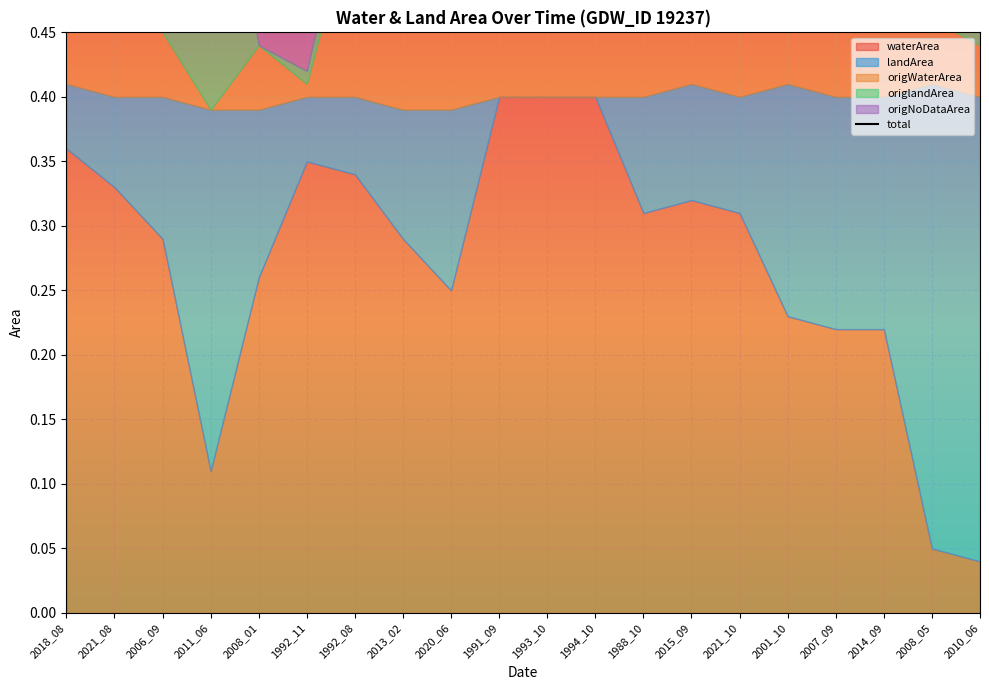

Is it true that the value at 2021_10 is 0.8?

True